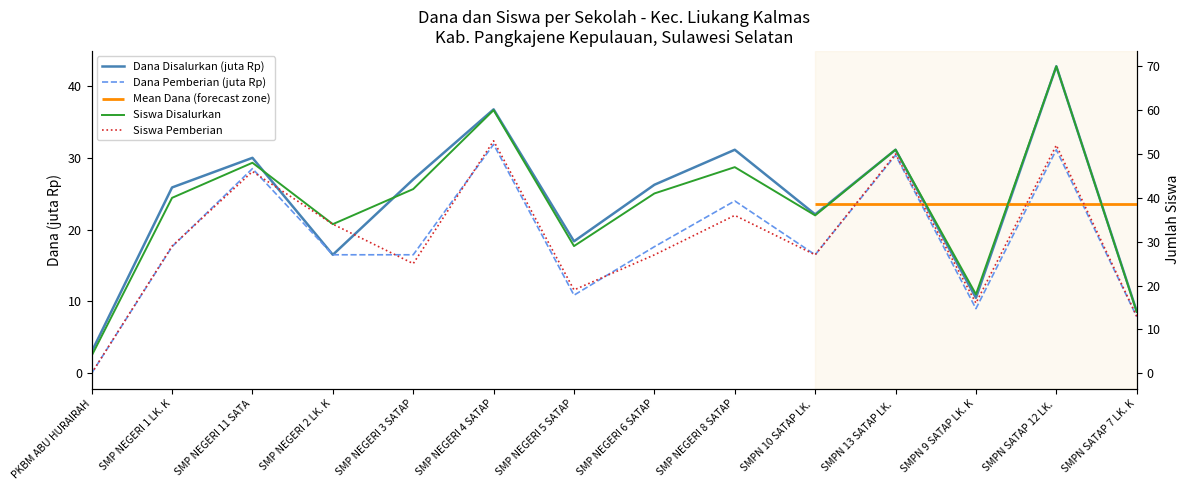

True or false: Siswa Pemberian has more than 1 interior local peaks.

True